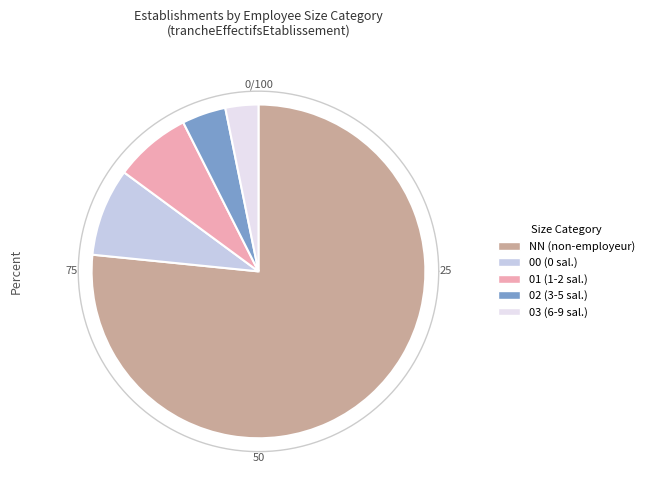

How many segments does this pie chart have?

5